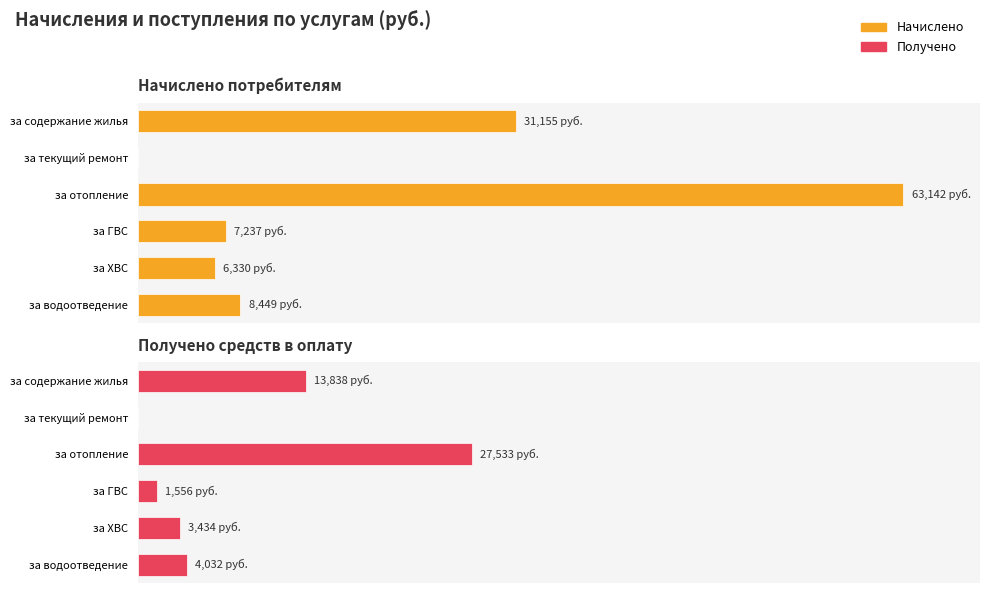

What is the value of the Получено bar at the 1st from the left?

13838.2